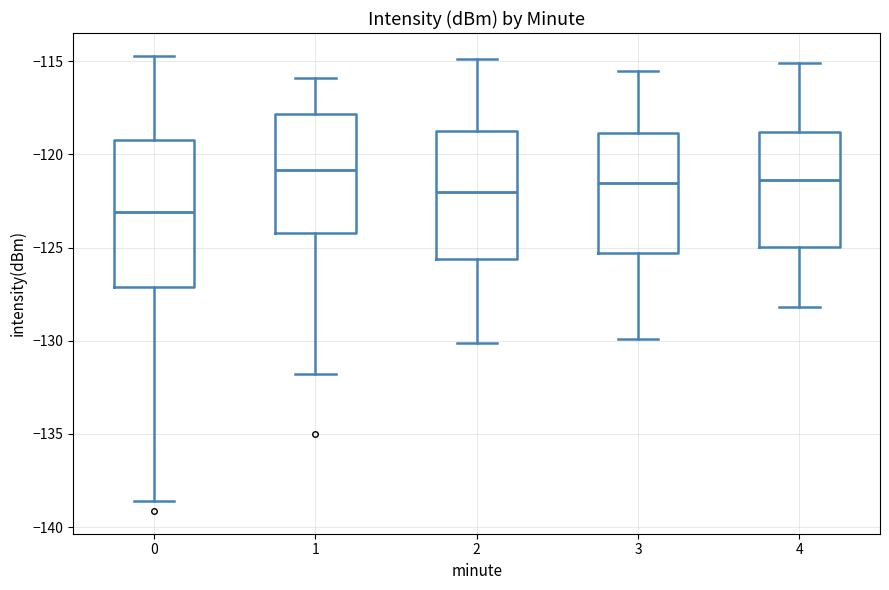

Where is the lower edge of the box at x = 1 on the y-axis? The values are not printed on the chart, so give them approximately, as read against the axis.

-124.0